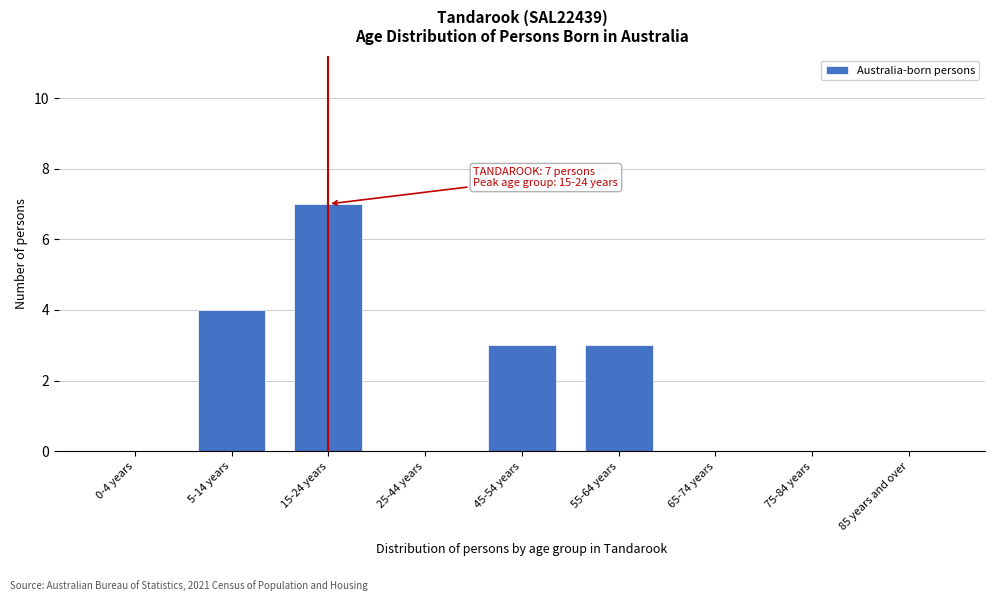

Reading right to left, what are all the values shown in this chart?

85 years and over=0	75-84 years=0	65-74 years=0	55-64 years=3	45-54 years=3	25-44 years=0	15-24 years=7	5-14 years=4	0-4 years=0